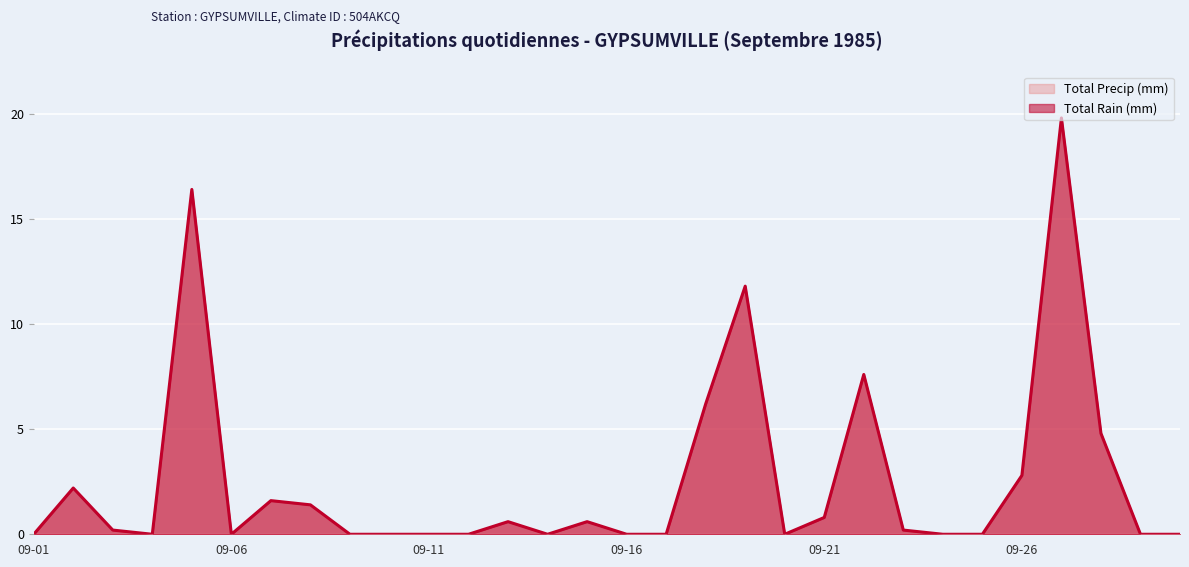

The Total Rain (mm) series shows 19.8 at 1985-09-27. True or false?

True